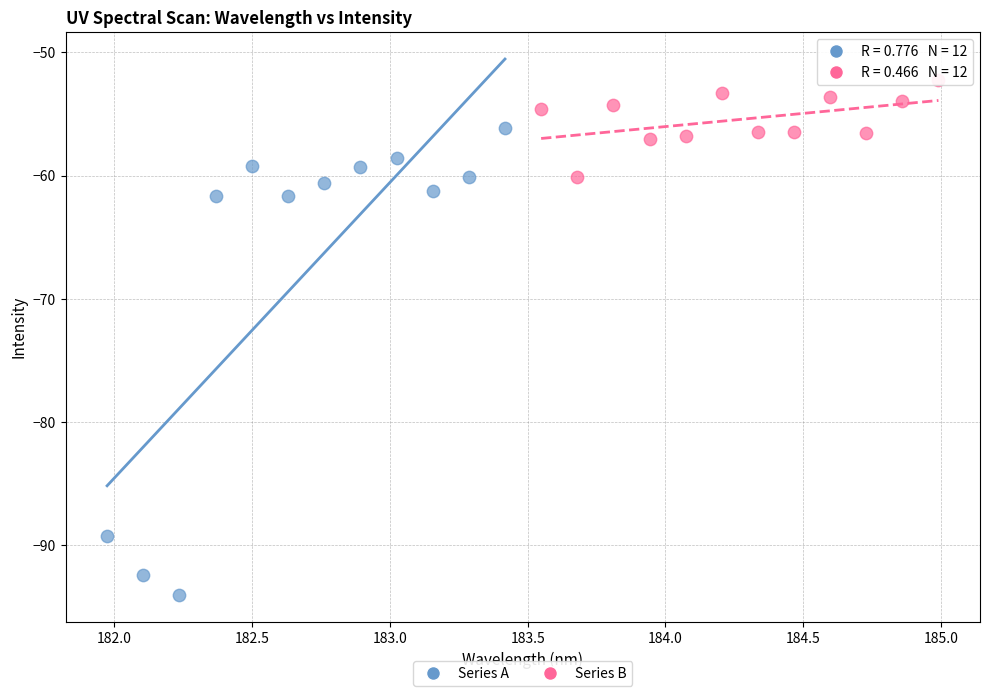

What are all the series names shown in the legend?

Series A, Series B